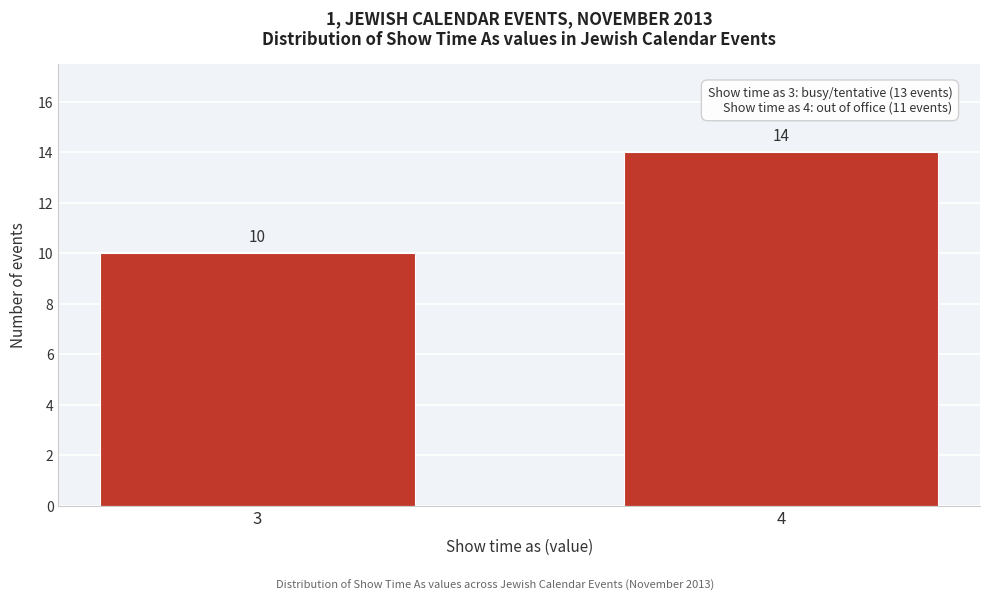

Reading left to right, what are all the values shown in this chart?

10	14